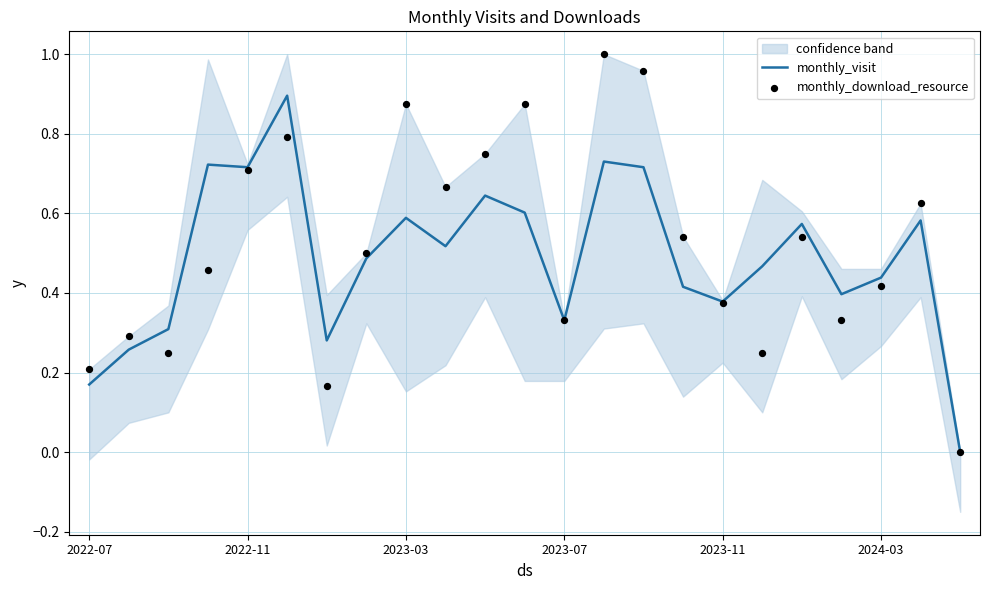

Is the value of monthly_download_resource at 21 greater than the value of monthly_visit at 6?

Yes